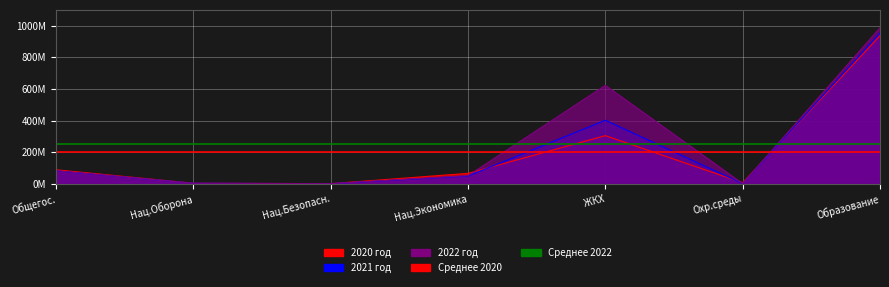

In 2022 год, how many points are higher than both neighbors (excluding endpoints)?

1